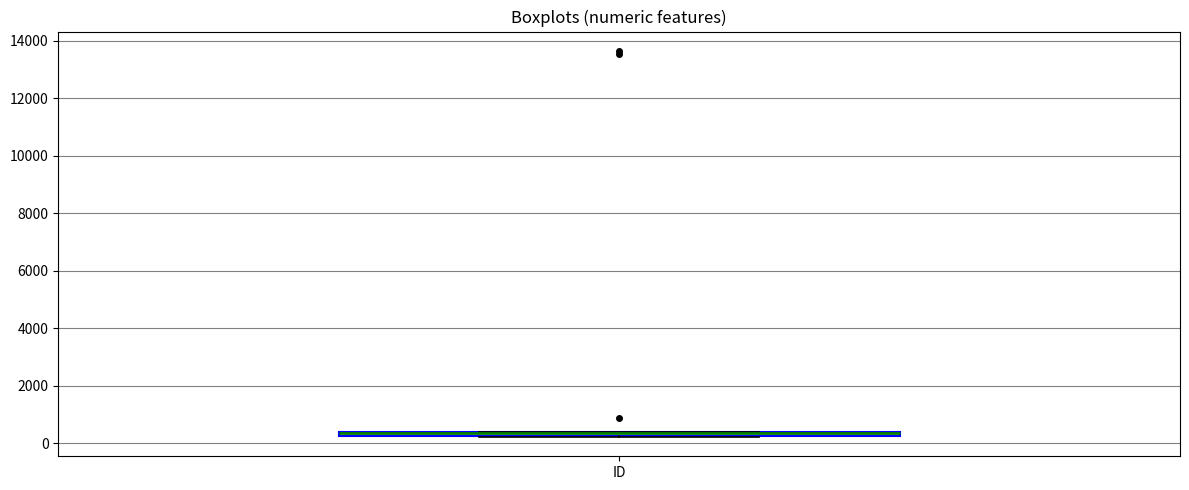

Where is the lower edge of the box for ID on the y-axis? The values are not printed on the chart, so give them approximately, as read against the axis.

200